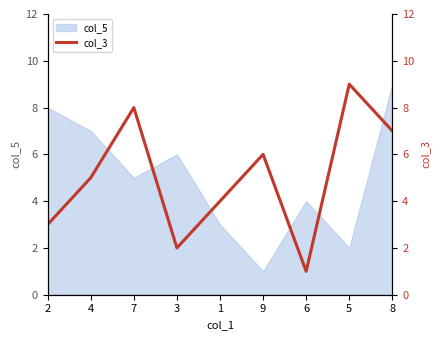

List the labels in order of value, largest first.

5, 7, 8, 9, 4, 1, 2, 3, 6